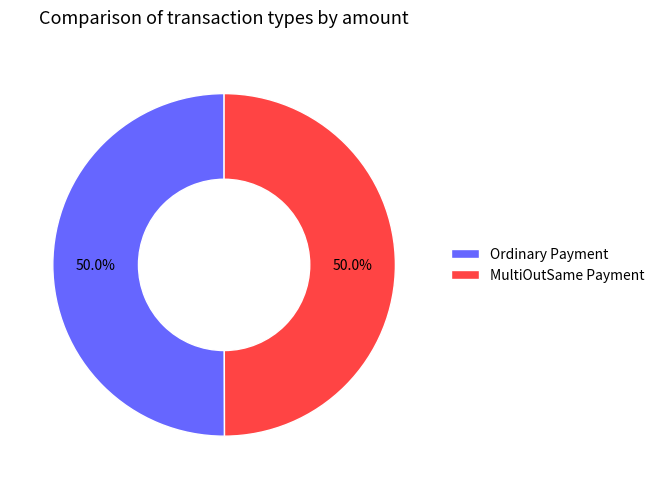

How many segments does this pie chart have?

2